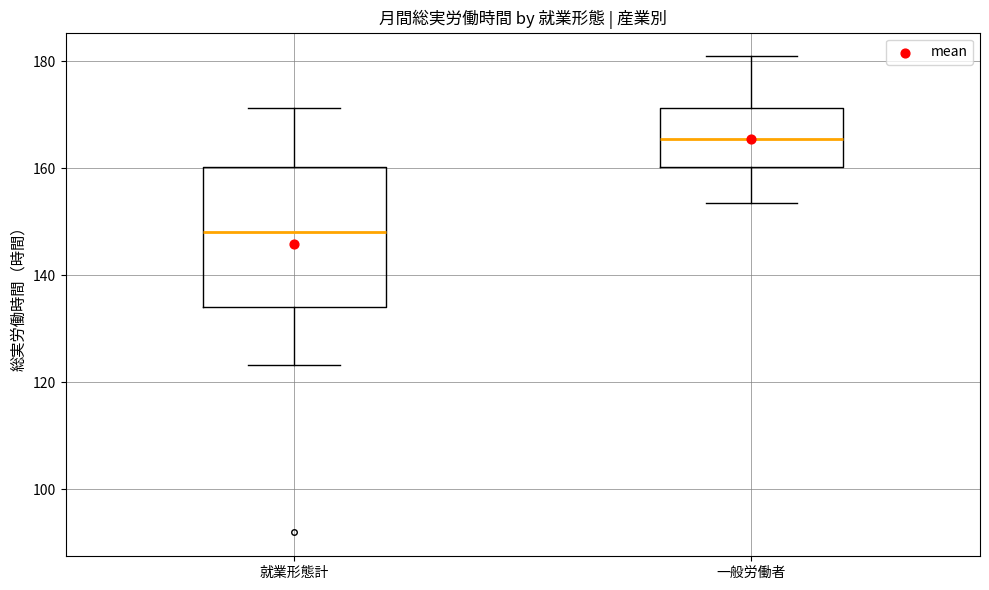

Where does the upper whisker of the box for 就業形態計 end on the y-axis? The values are not printed on the chart, so give them approximately, as read against the axis.

172